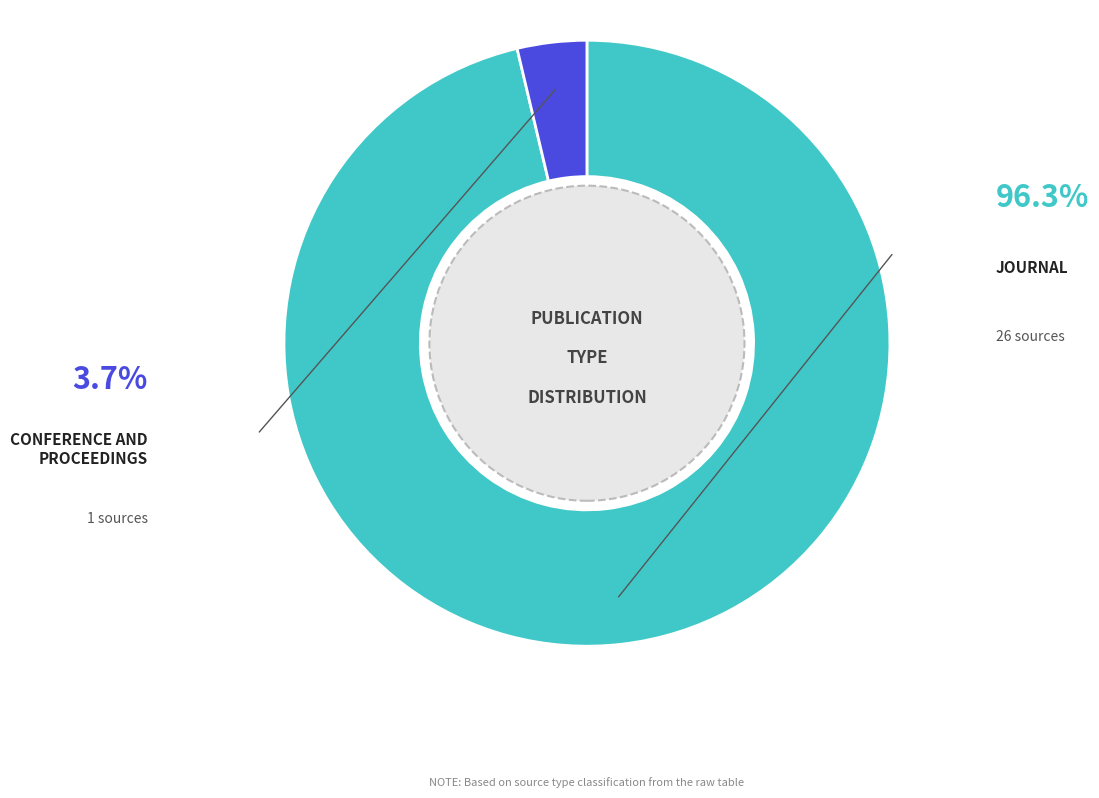

Is there a majority slice in this chart?

Yes